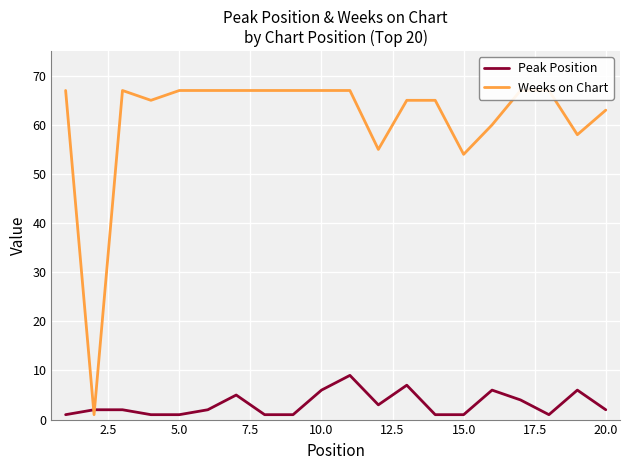

What are all the series names shown in the legend?

Peak Position, Weeks on Chart